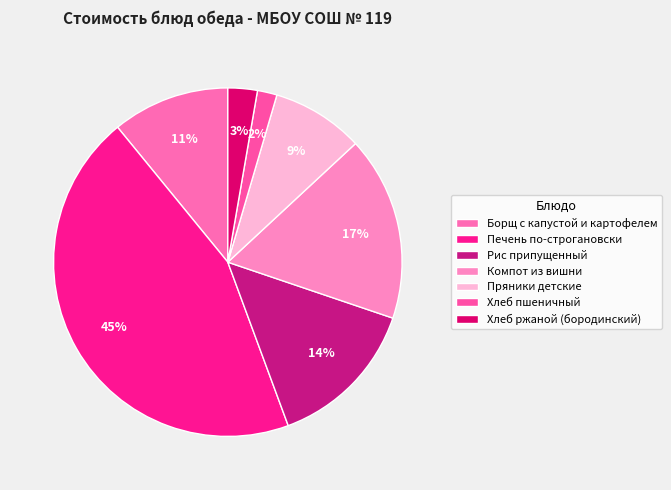

What is the change in value from Компот из вишни to Хлеб ржаной (бородинский)?

-12.7